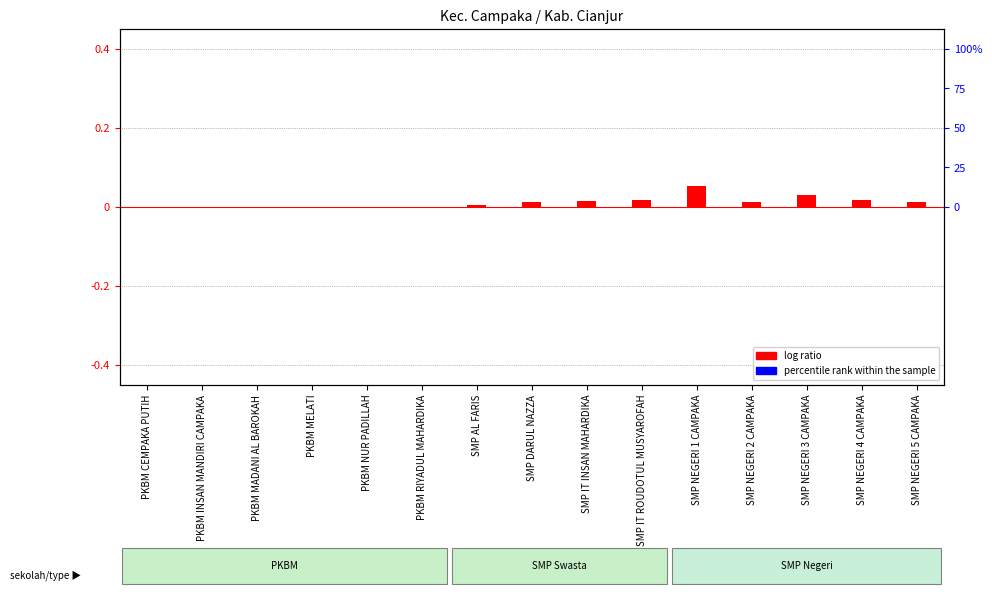

Reading left to right, transcribe all the data shown in this chart.

log ratio: PKBM CEMPAKA PUTIH=0.0	PKBM INSAN MANDIRI CAMPAKA=0.0	PKBM MADANI AL BAROKAH=0.0	PKBM MELATI=0.0	PKBM NUR PADILLAH=0.0	PKBM RIYADUL MAHARDIKA=0.0	SMP AL FARIS=0.0	SMP DARUL NAZZA=0.0	SMP IT INSAN MAHARDIKA=0.0	SMP IT ROUDOTUL MUSYAROFAH=0.0	SMP NEGERI 1 CAMPAKA=0.1	SMP NEGERI 2 CAMPAKA=0.0	SMP NEGERI 3 CAMPAKA=0.0	SMP NEGERI 4 CAMPAKA=0.0	SMP NEGERI 5 CAMPAKA=0.0
percentile rank within the sample: PKBM CEMPAKA PUTIH=0.2	PKBM INSAN MANDIRI CAMPAKA=0.2	PKBM MADANI AL BAROKAH=0.2	PKBM MELATI=0.2	PKBM NUR PADILLAH=0.2	PKBM RIYADUL MAHARDIKA=0.2	SMP AL FARIS=0.1	SMP DARUL NAZZA=0.2	SMP IT INSAN MAHARDIKA=0.0	SMP IT ROUDOTUL MUSYAROFAH=0.1	SMP NEGERI 1 CAMPAKA=0.1	SMP NEGERI 2 CAMPAKA=0.1	SMP NEGERI 3 CAMPAKA=0.2	SMP NEGERI 4 CAMPAKA=0.2	SMP NEGERI 5 CAMPAKA=0.2